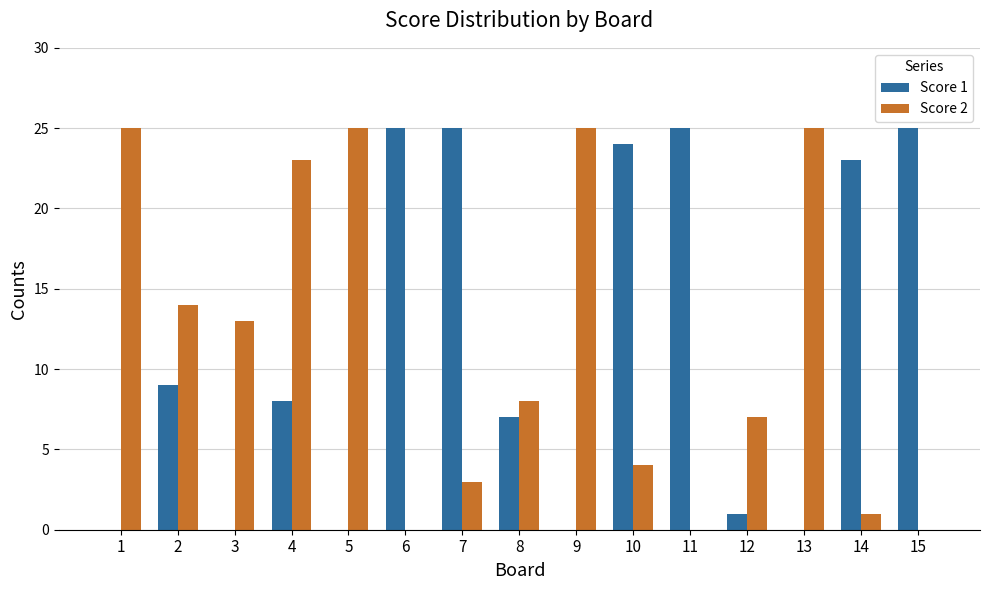

At which category is the sum across all series the highest?

4